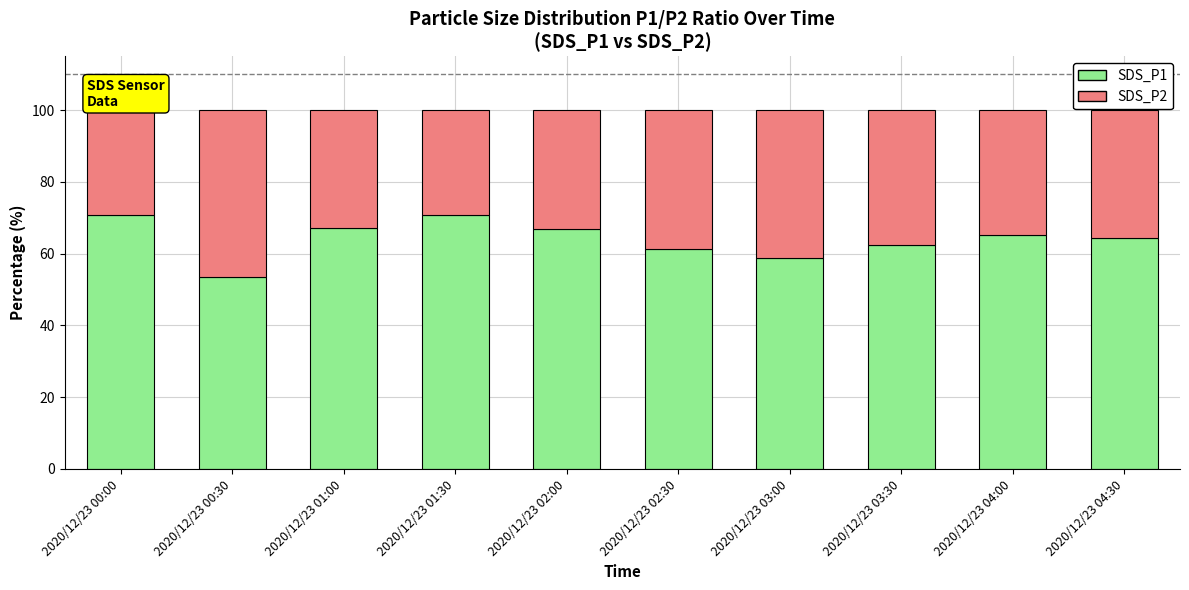

The value of SDS_P1 at 2020/12/23 01:30 is 70.7. True or false?

True